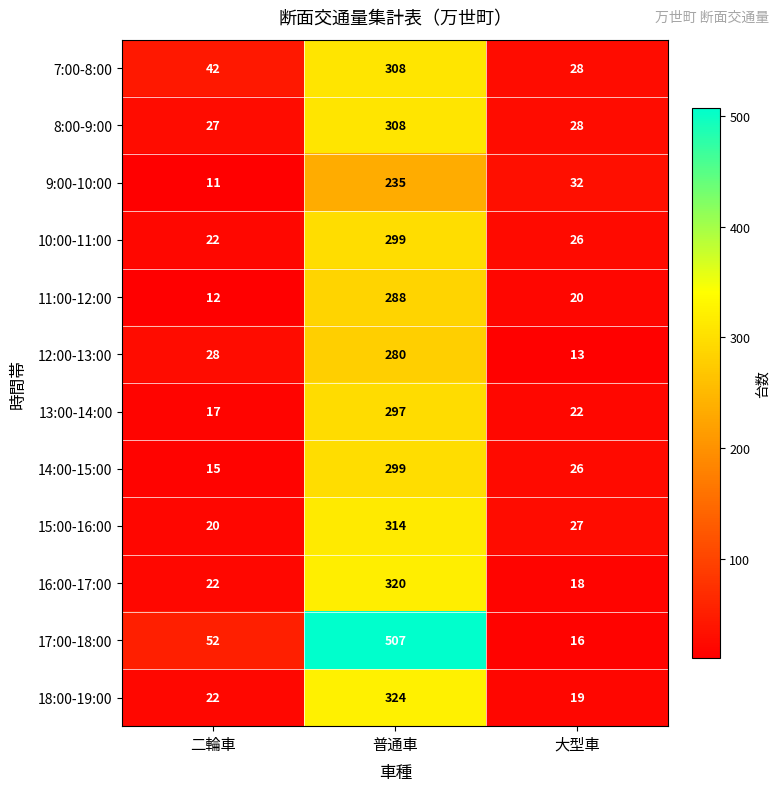

Which series has the widest spread of values?

17:00-18:00